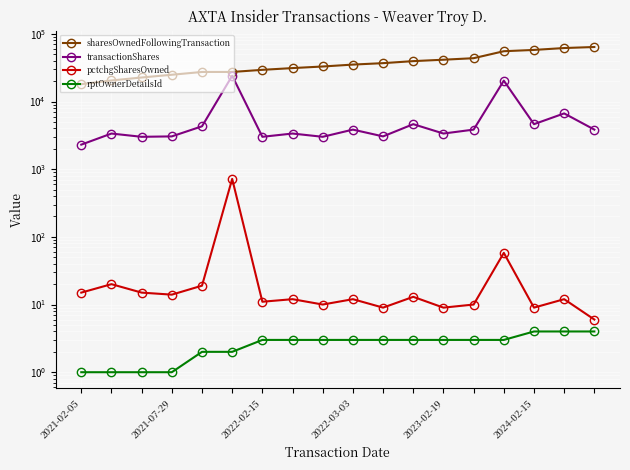

How many lines are shown in the chart?

4